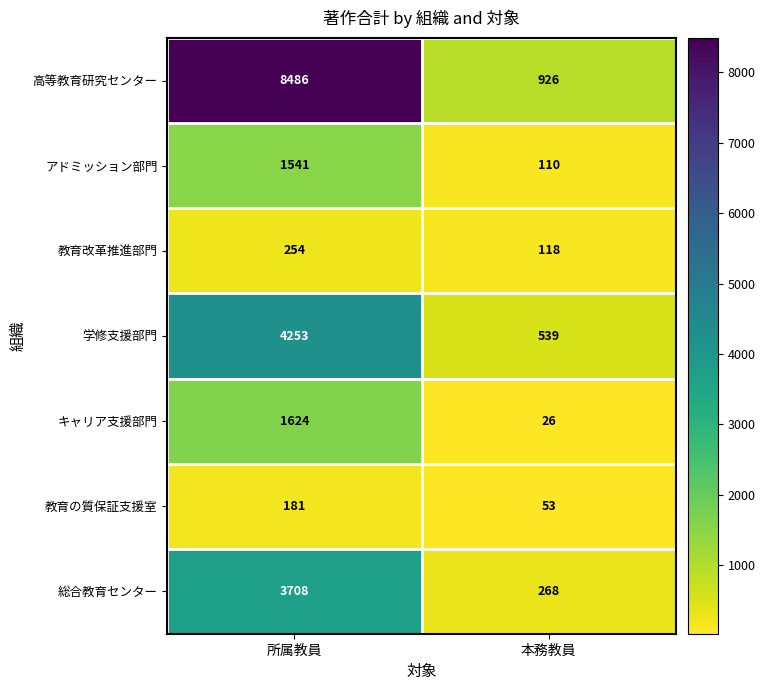

What is the total value across all series at 本務教員?

2040